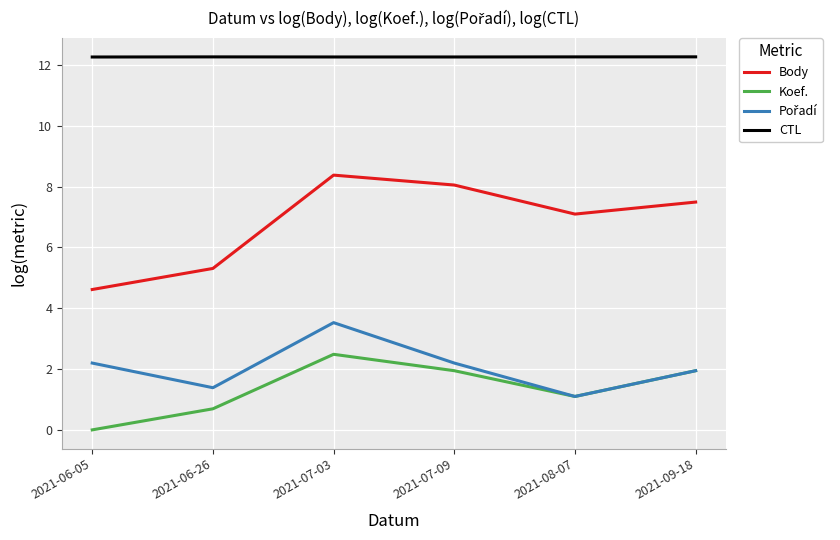

True or false: CTL and Koef. intersect in this chart.

False